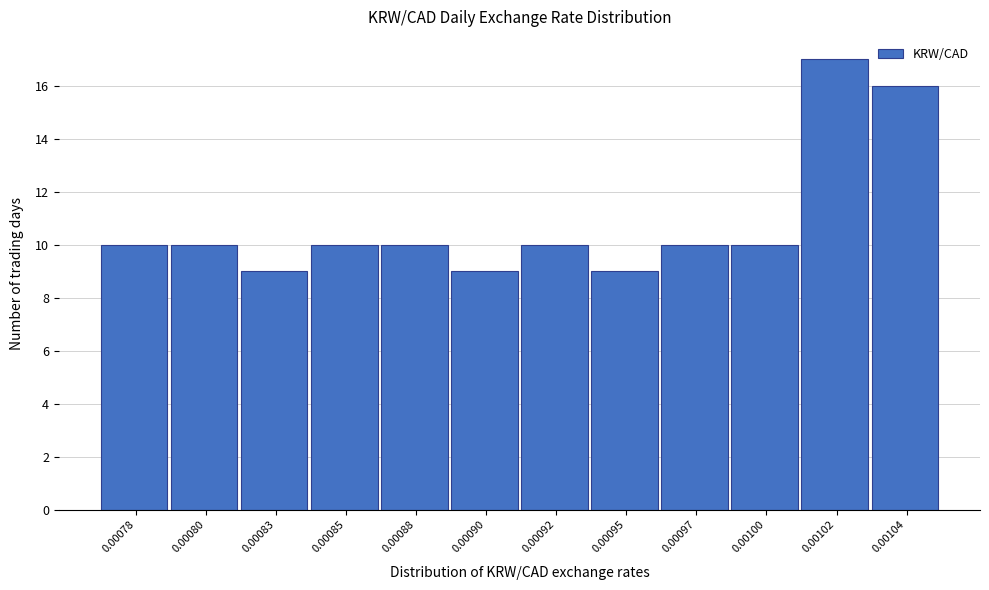

Reading left to right, extract all data points from this chart.

0.00078=10	0.00080=10	0.00083=9	0.00085=10	0.00088=10	0.00090=9	0.00092=10	0.00095=9	0.00097=10	0.00100=10	0.00102=17	0.00104=16